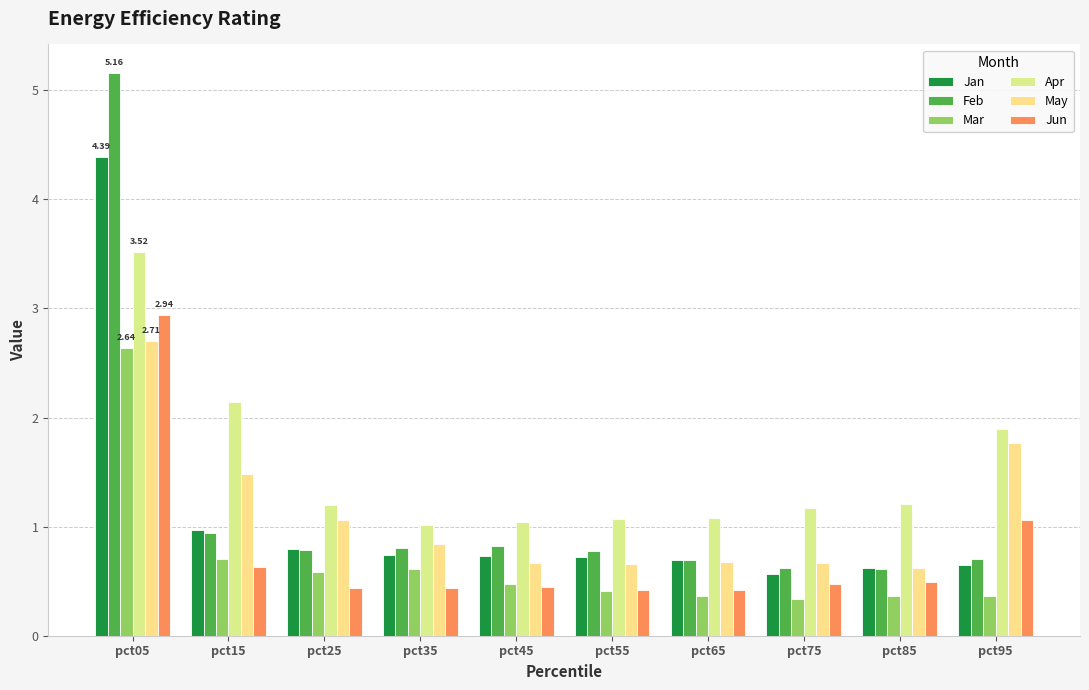

The Jun series shows 0.6 at pct15. True or false?

True